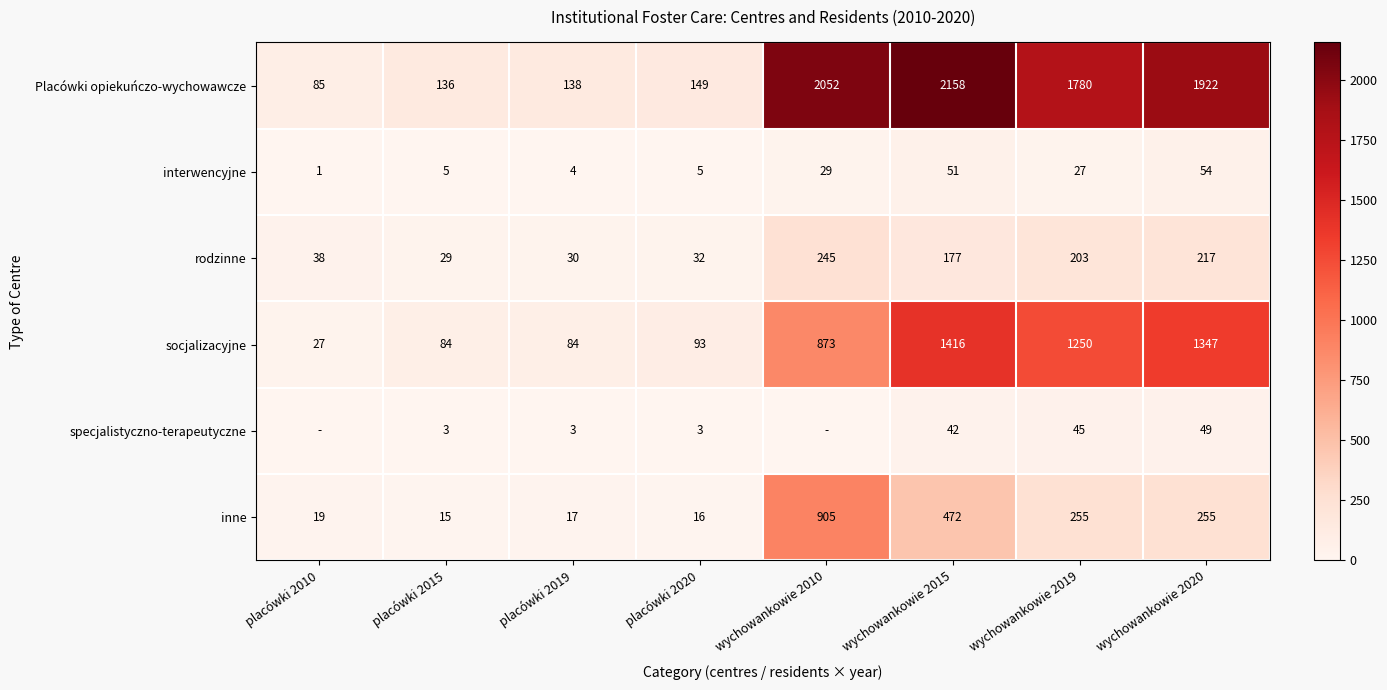

Is it true that inne equals 19 at placówki 2010?

True